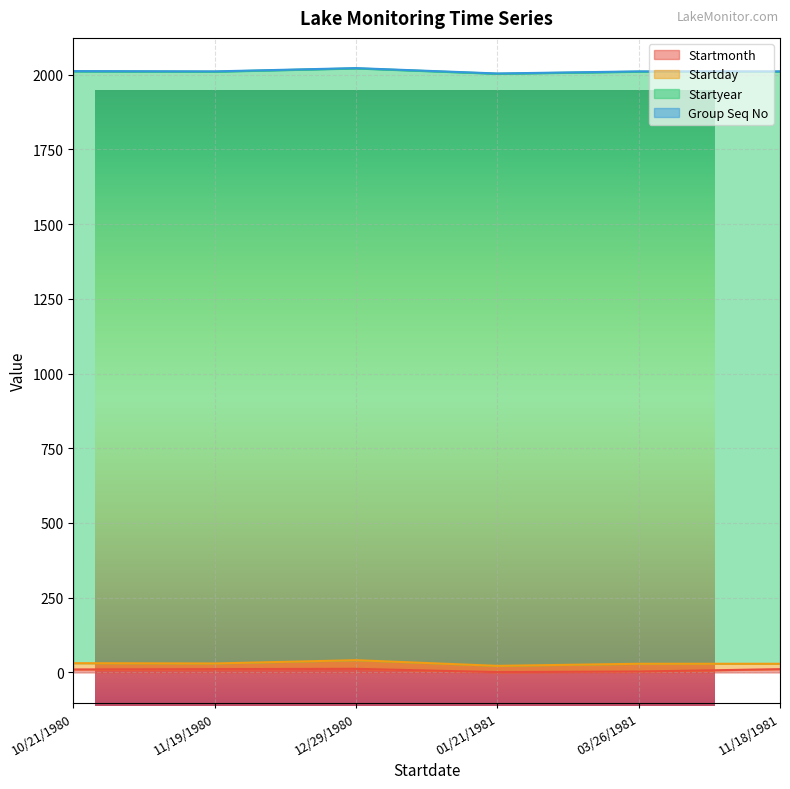

Rank the categories by Startyear value from lowest to highest.

10/21/1980, 11/19/1980, 12/29/1980, 01/21/1981, 03/26/1981, 11/18/1981